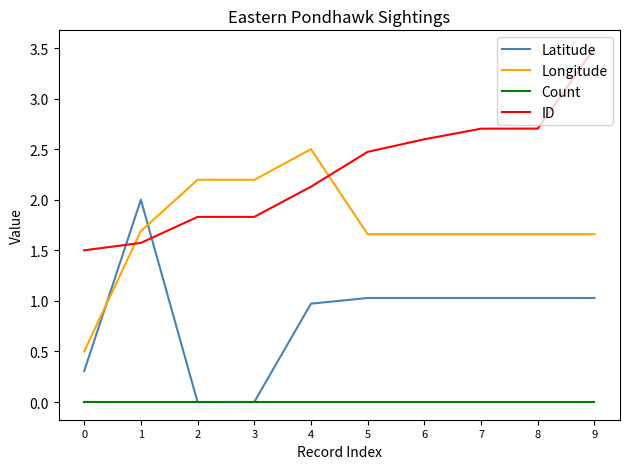

After their last crossing, which series has the higher values: Latitude or ID?

ID